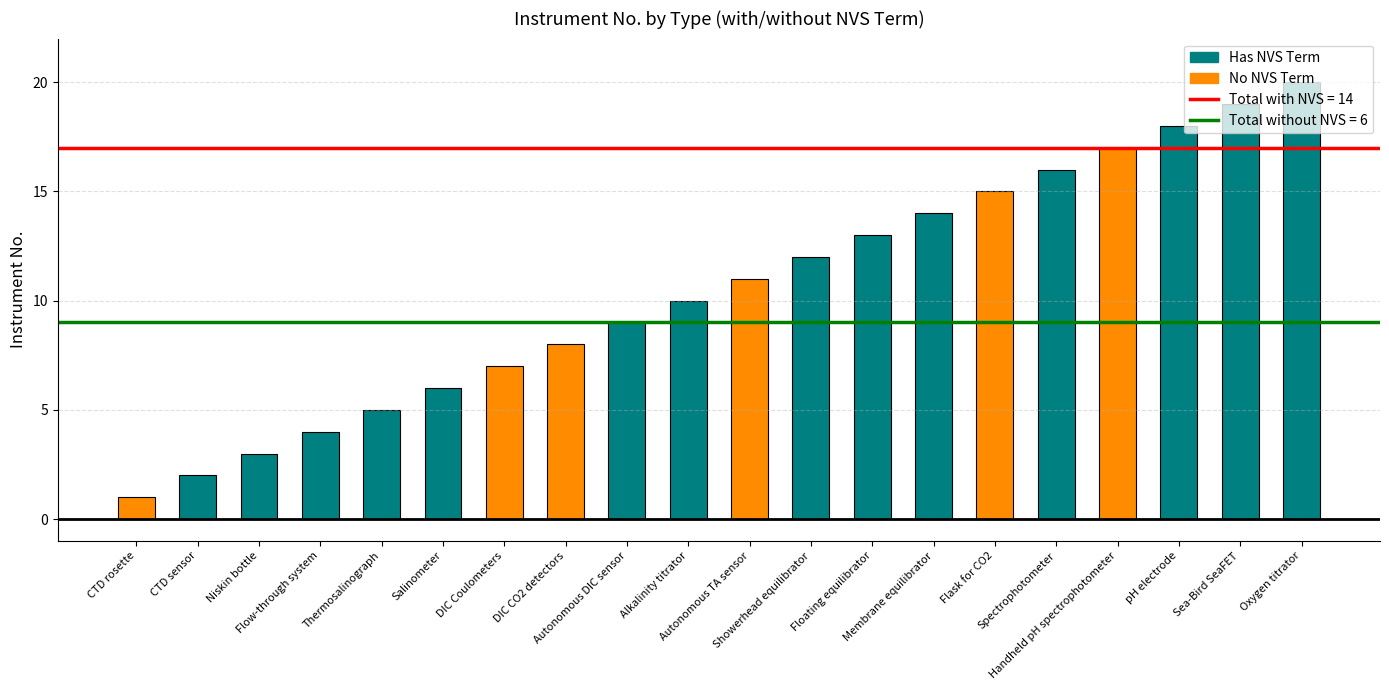

List the labels in order of value, smallest first.

CTD rosette, CTD sensor, Niskin bottle, Flow-through system, Thermosalinograph, Salinometer, DIC Coulometers, DIC CO2 detectors, Autonomous DIC sensor, Alkalinity titrator, Autonomous TA sensor, Showerhead equilibrator, Floating equilibrator, Membrane equilibrator, Flask for CO2, Spectrophotometer, Handheld pH spectrophotometer, pH electrode, Sea-Bird SeaFET, Oxygen titrator